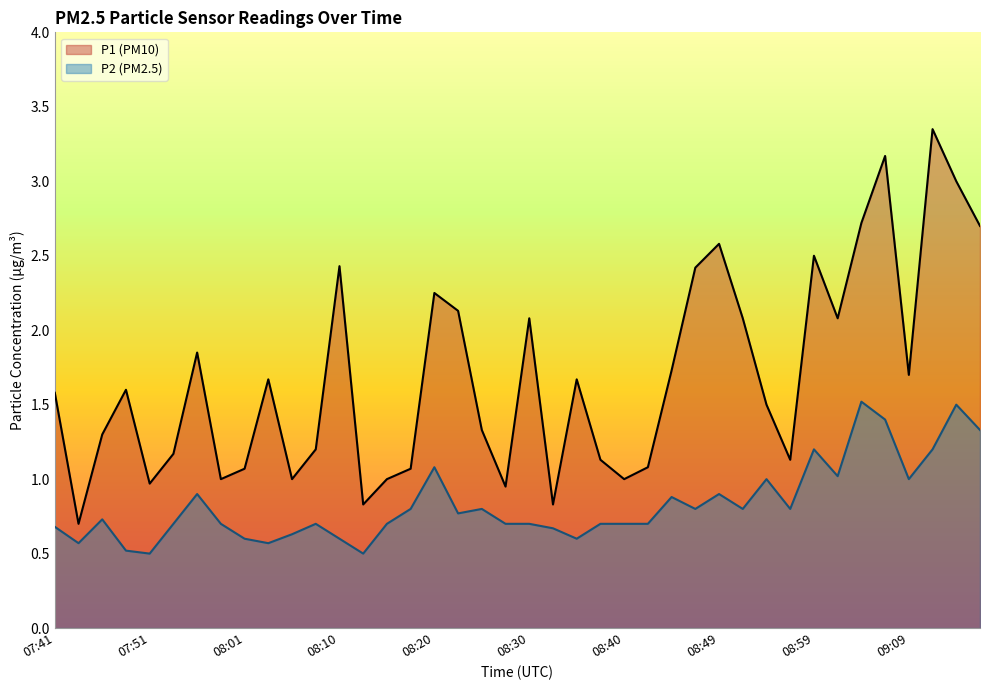

Which label corresponds to the largest value in the chart?

09:11